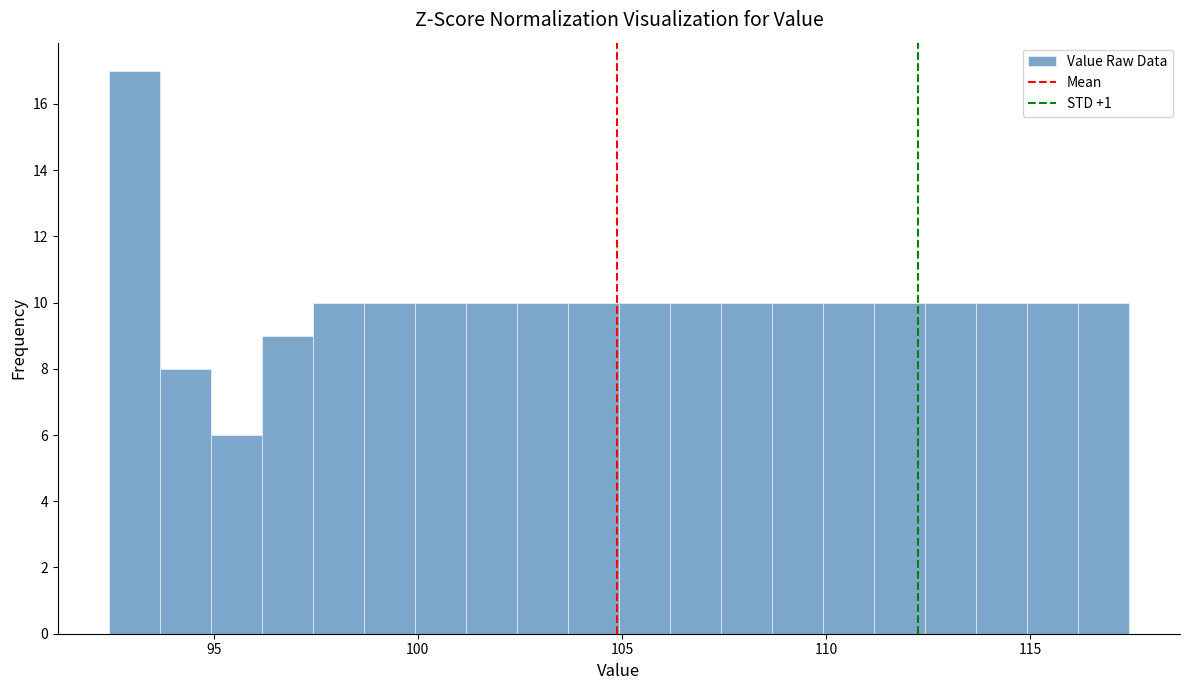

Read against the x-axis, roughly where is the centre of the tallest bar?

93.0